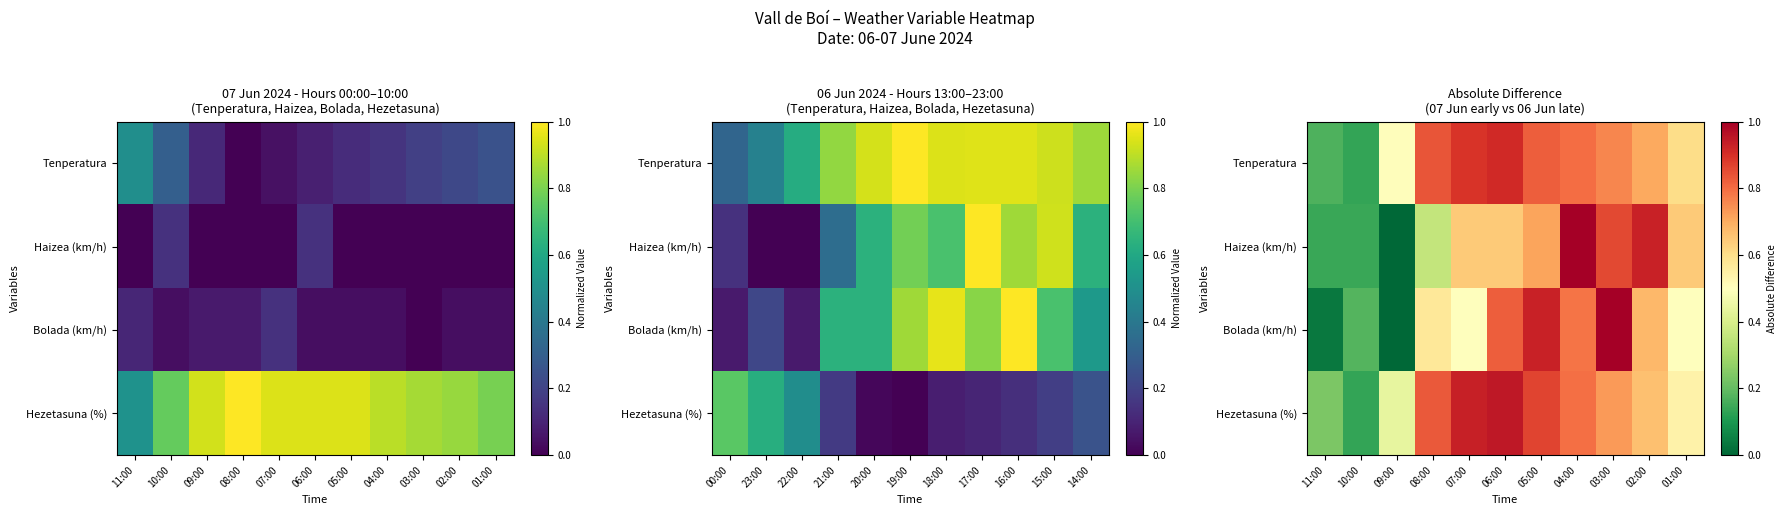

Which label corresponds to the largest value in the chart?

04:00